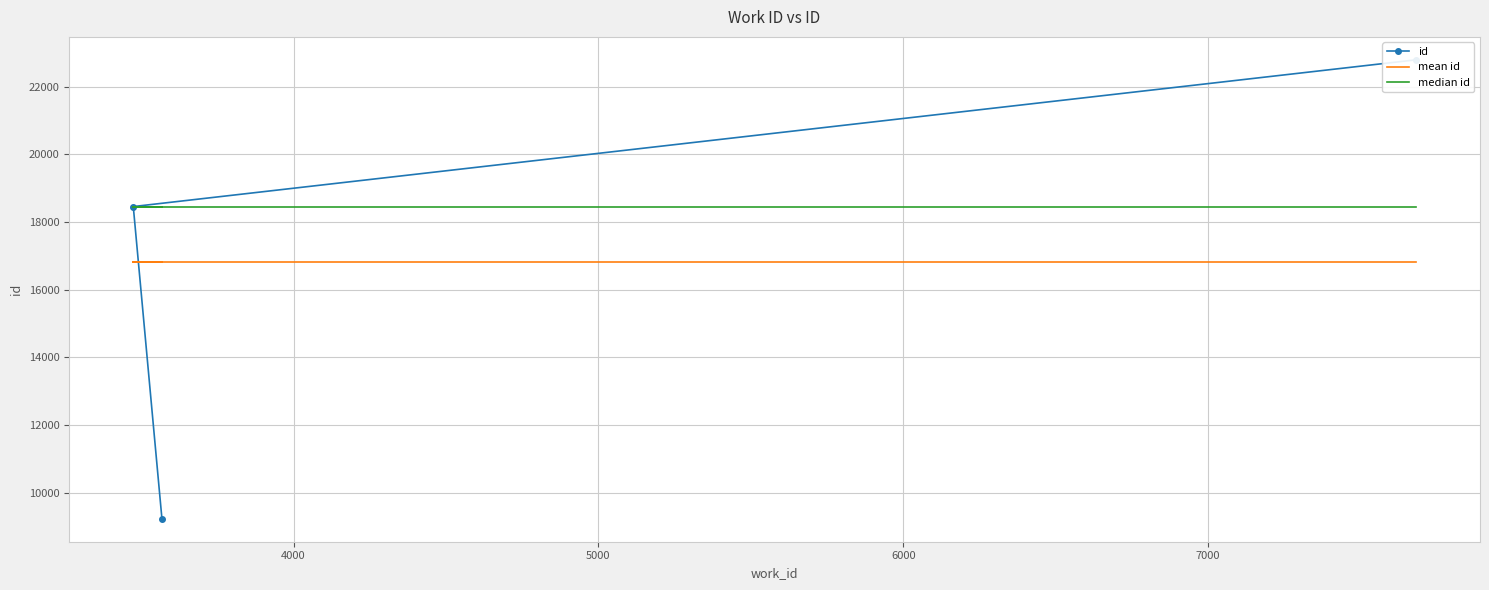

Is it true that mean id equals 26176.7 at 4000?

False